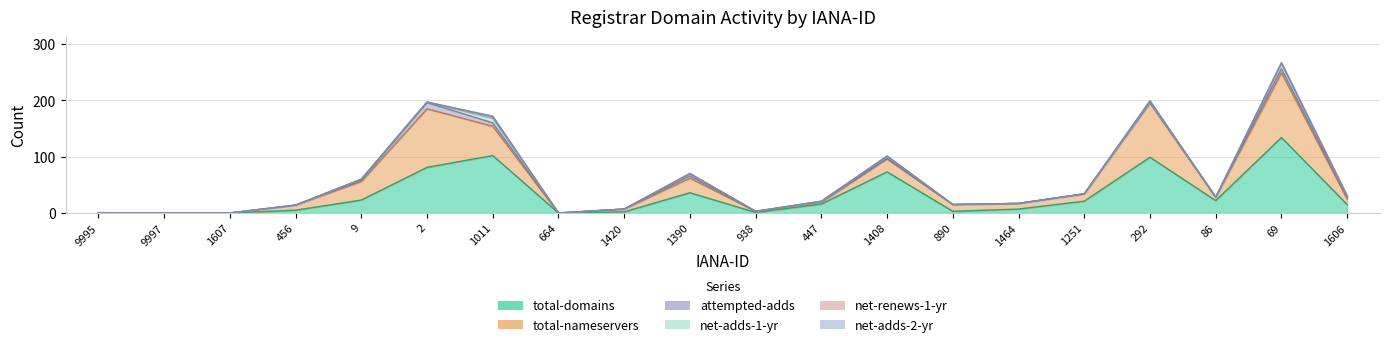

How many lines are shown in the chart?

6